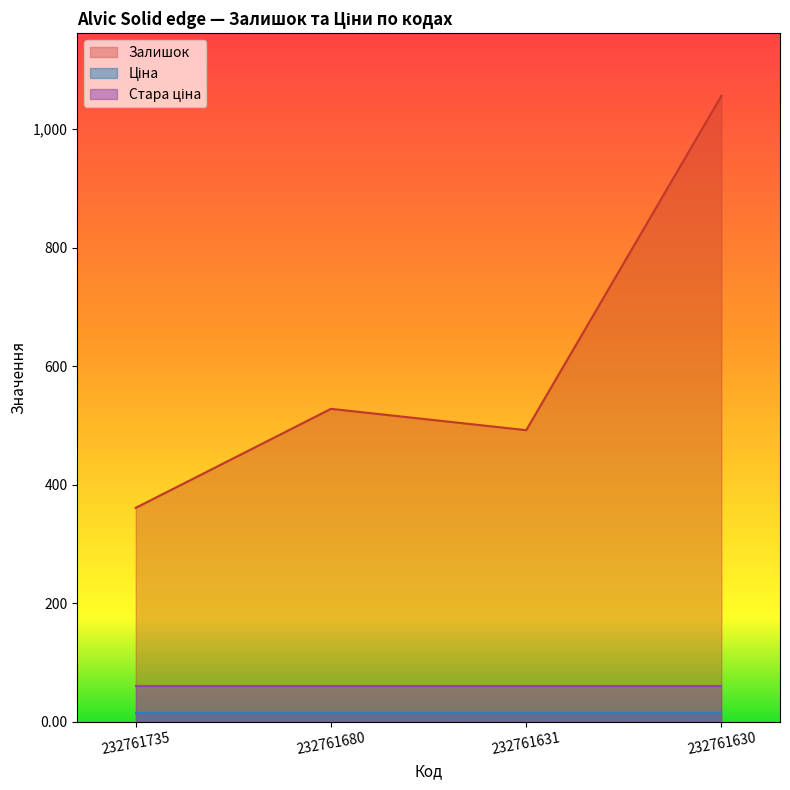

What is the sum of the Залишок values at 232761630 and 232761735?

1417.0